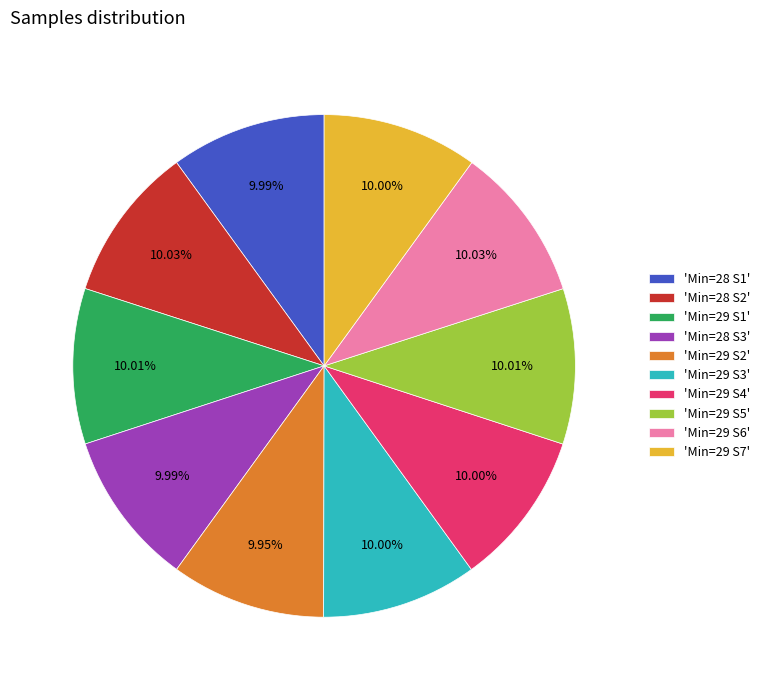

Combined, do 'Min=29 S5' and 'Min=28 S2' account for over 50%?

No